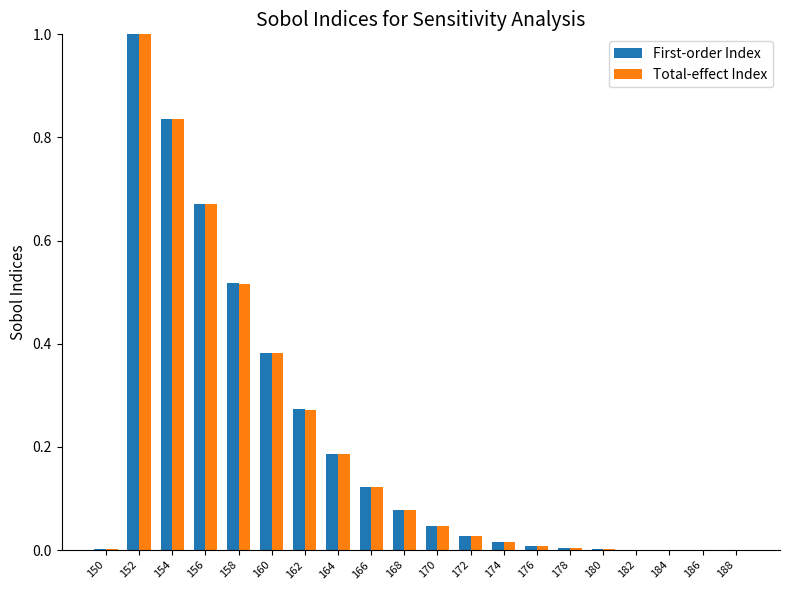

Which series changed the most between 168 and 176?

Total-effect Index